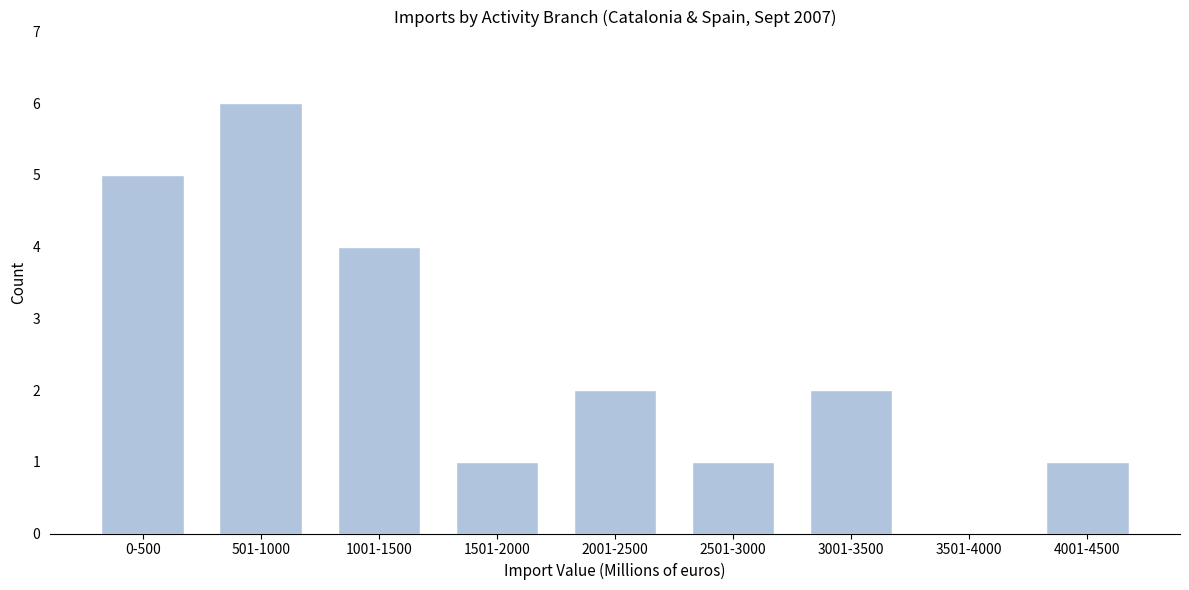

Reading left to right, what are all the values shown in this chart?

0-500=5	501-1000=6	1001-1500=4	1501-2000=1	2001-2500=2	2501-3000=1	3001-3500=2	3501-4000=0	4001-4500=1